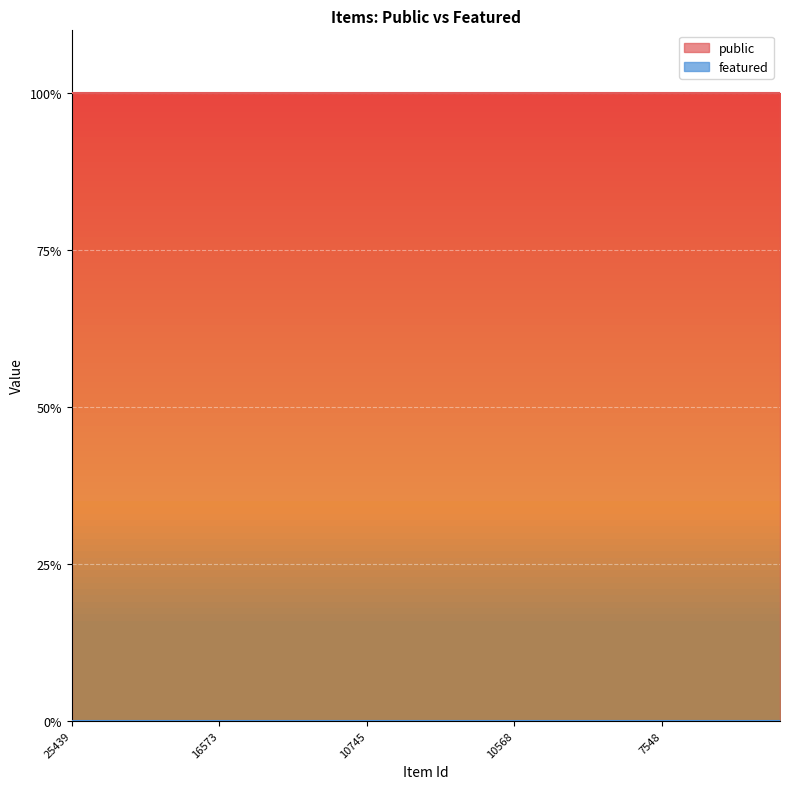

At how many categories does at least one series exceed 0?

25